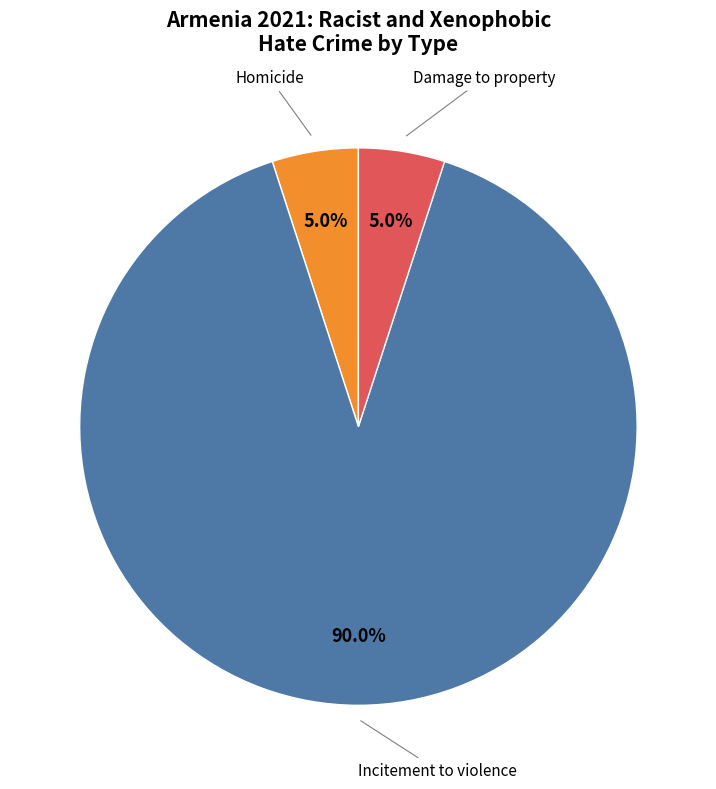

Is there any slice that represents more than half of the pie?

Yes